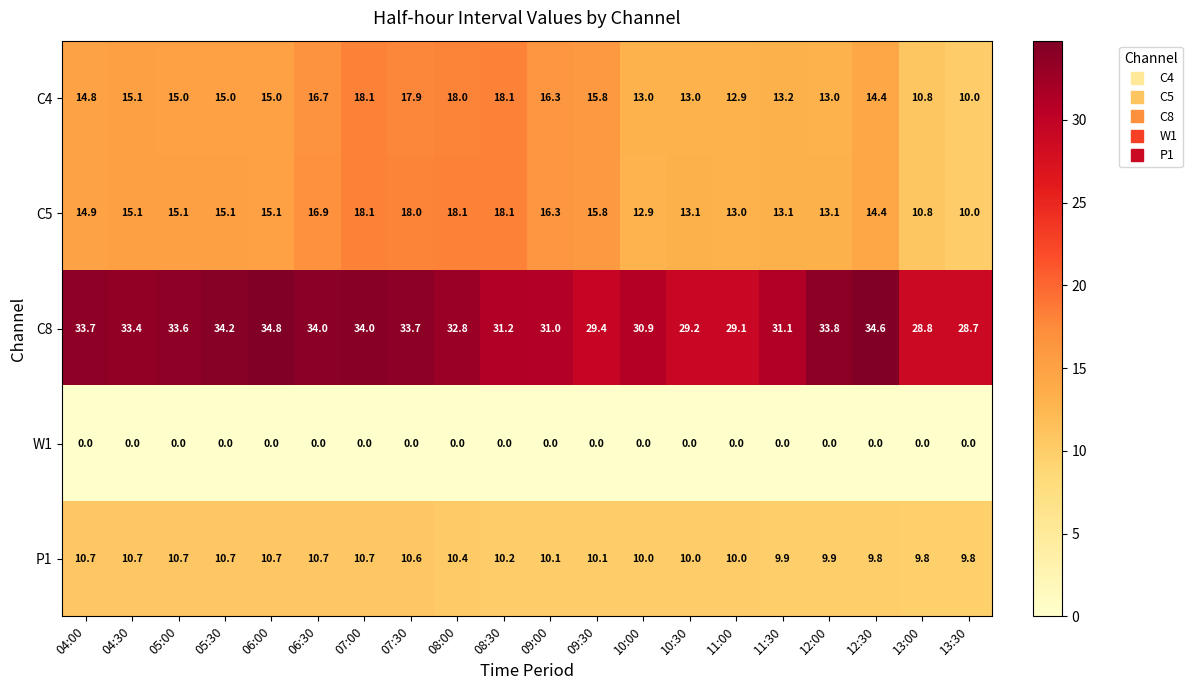

What is the difference between the C8 values at 12:30 and 04:30?

1.2